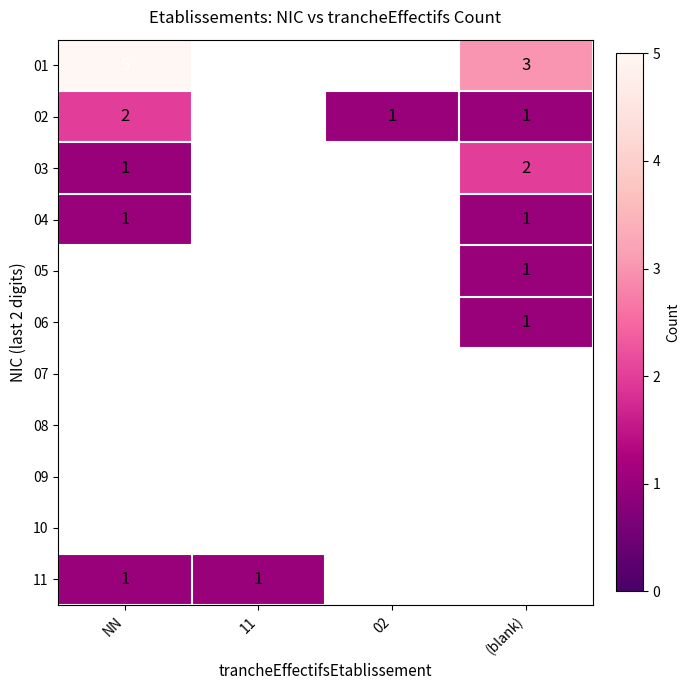

The 02 series shows 3 at NN. True or false?

False